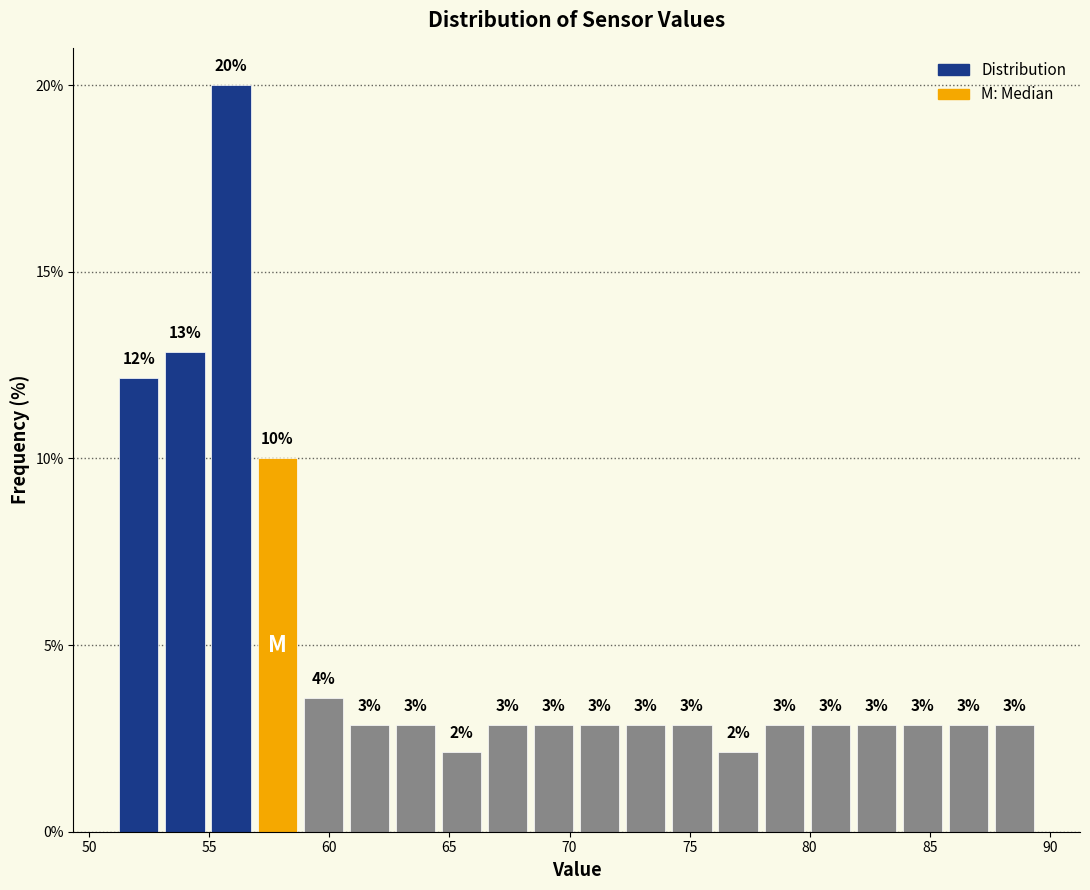

Read against the x-axis, roughly where is the centre of the tallest bar?

56.0